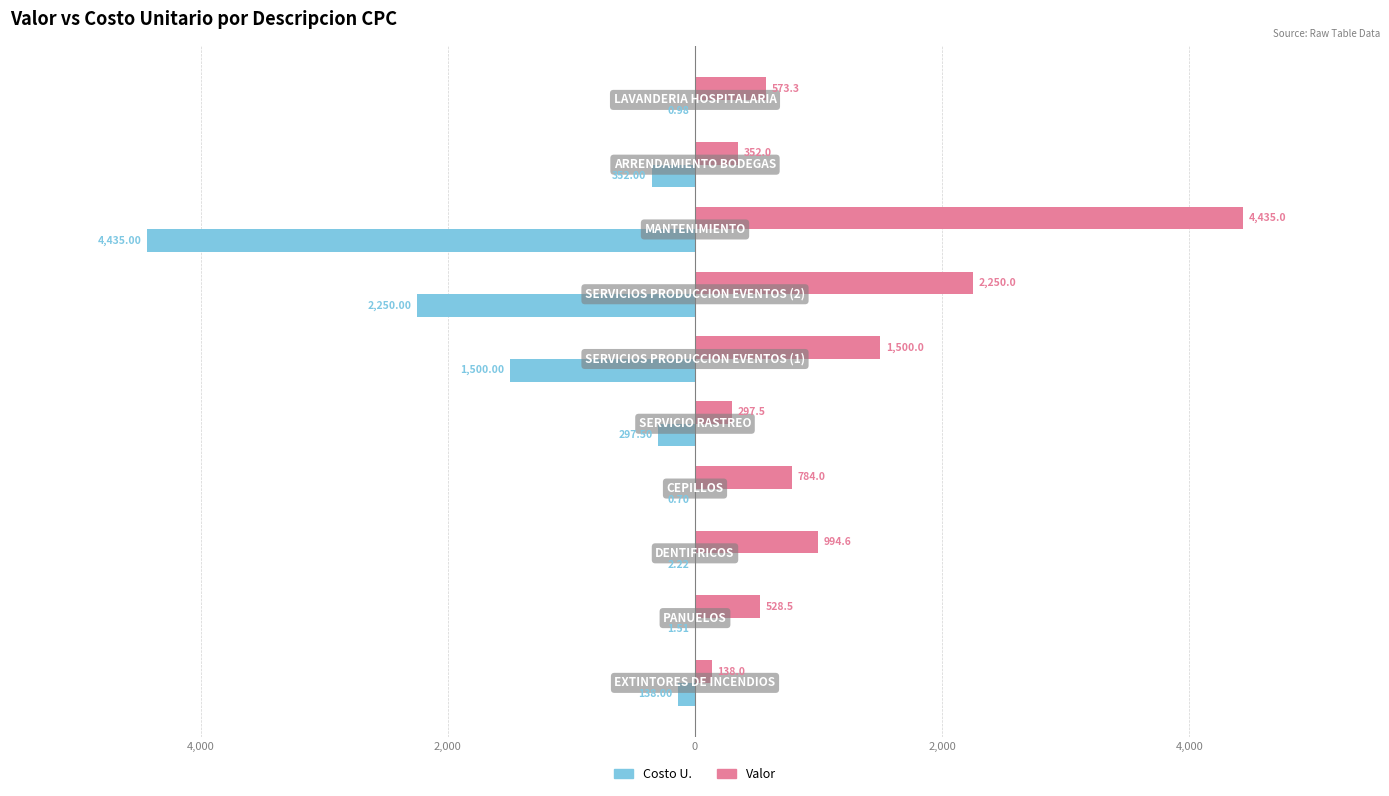

What are all the series names shown in the legend?

Costo U., Valor